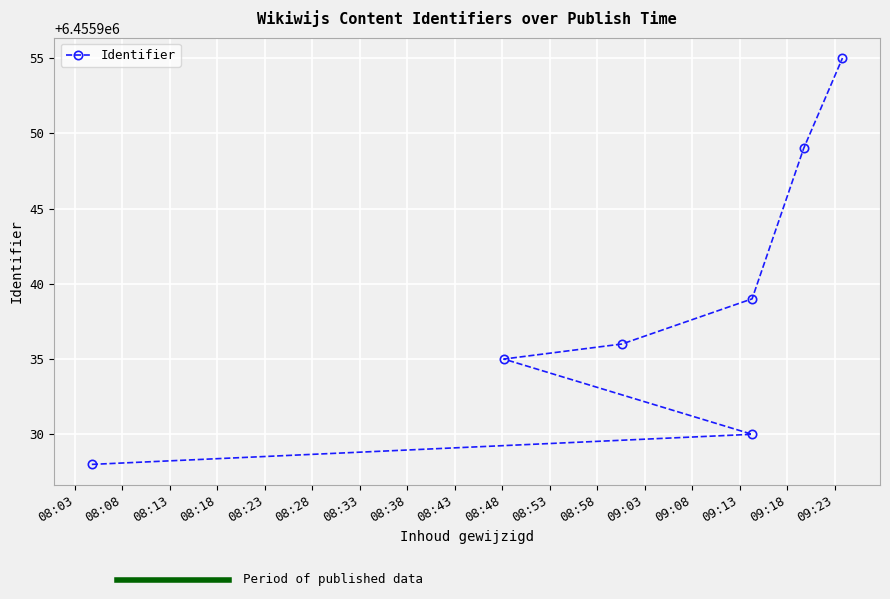

Which label corresponds to the smallest value in the chart?

08:03